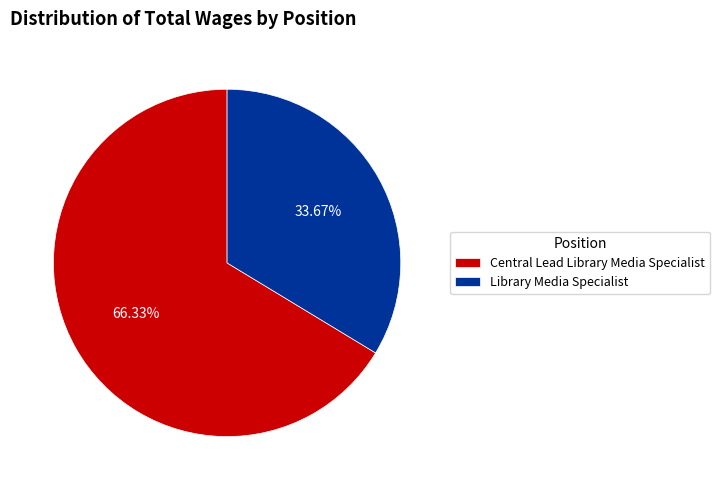

What is the largest slice in the pie chart?

Central Lead Library Media Specialist